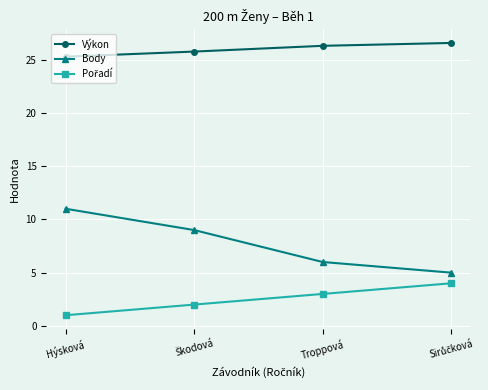

True or false: Výkon and Body cross at least once.

False